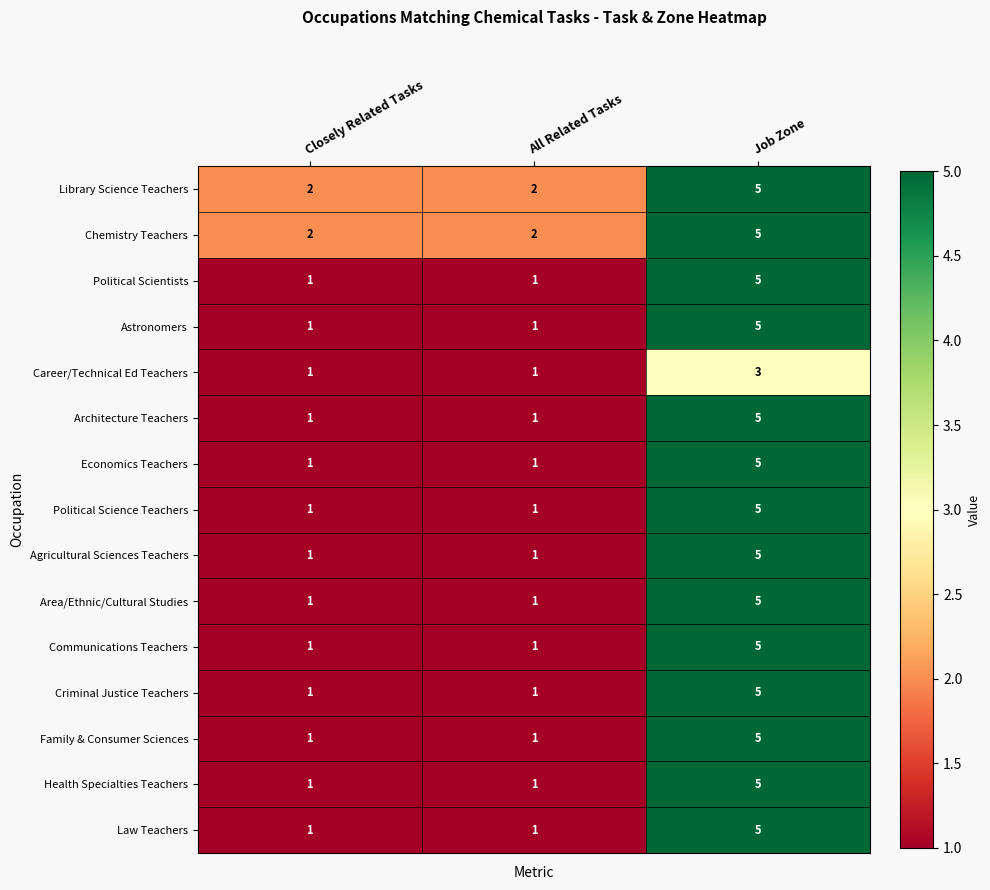

The value of Agricultural Sciences Teachers at Job Zone is 5. True or false?

True